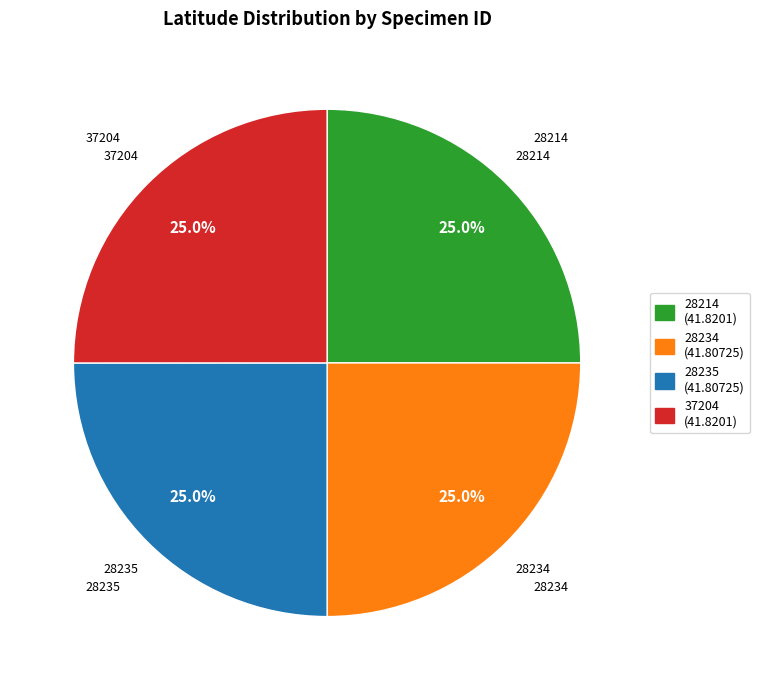

Is 28234 the majority of the pie?

No